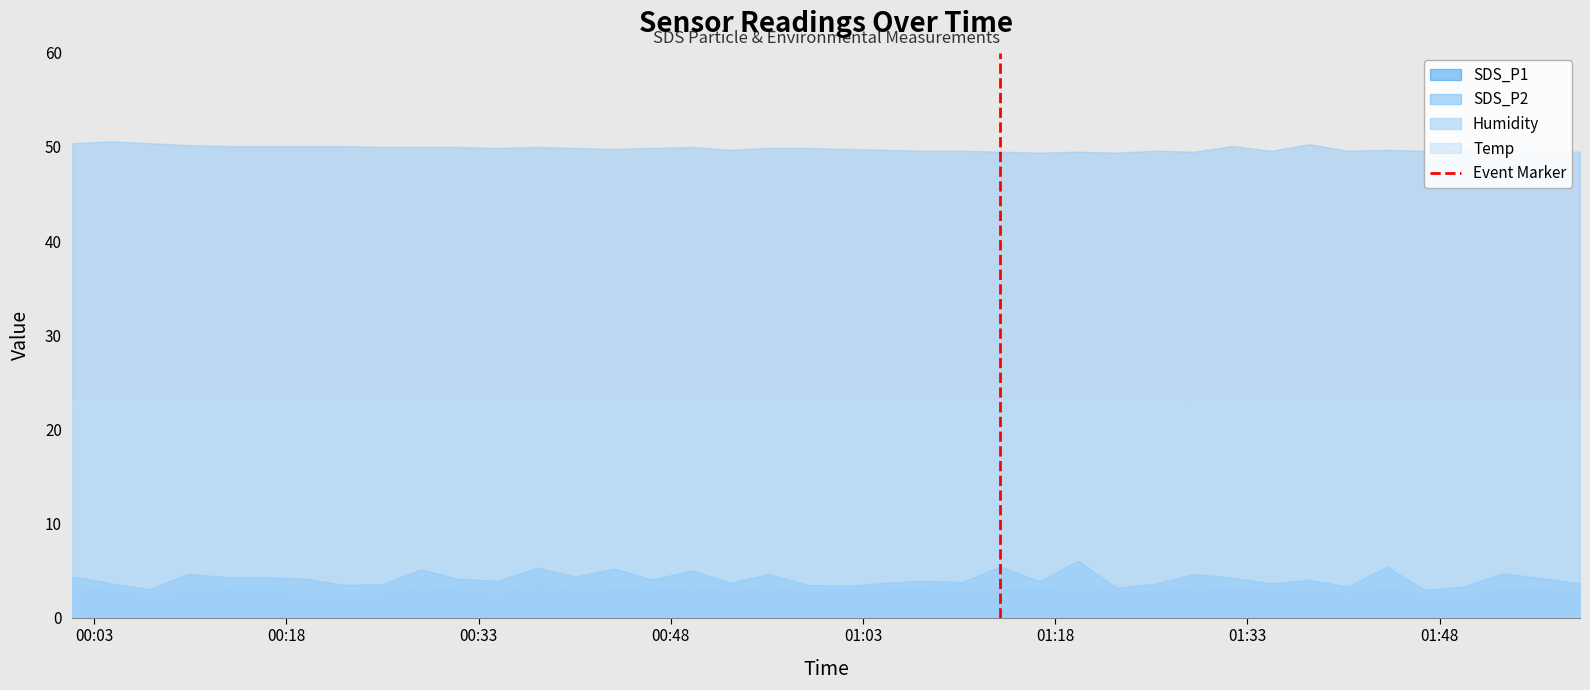

Is it true that the value at 00:18 is 0?

False